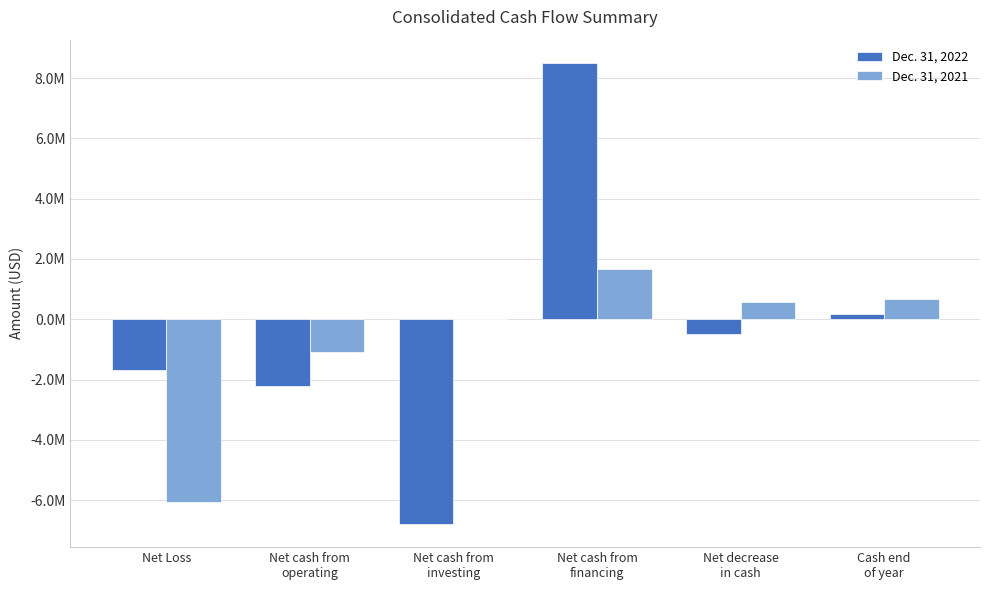

Does the chart contain stacked bars?

No